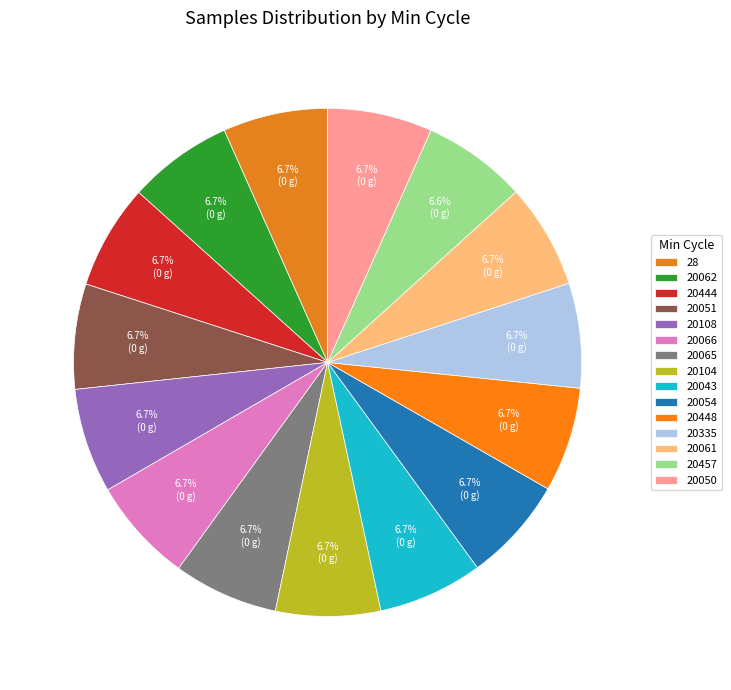

The 20457 slice represents 1% of the pie. True or false?

False